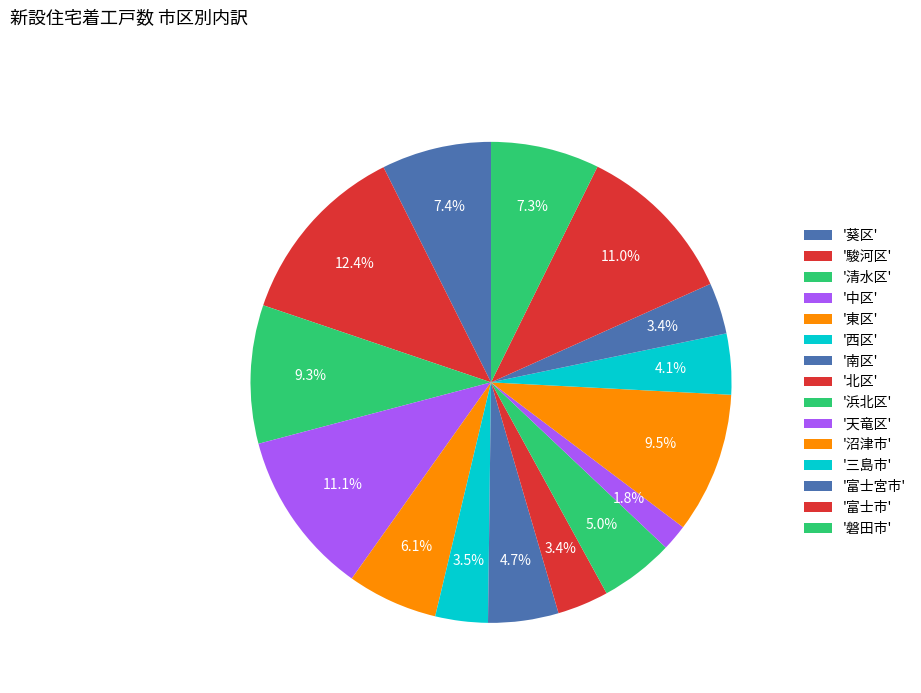

Count the number of slices in the pie.

15